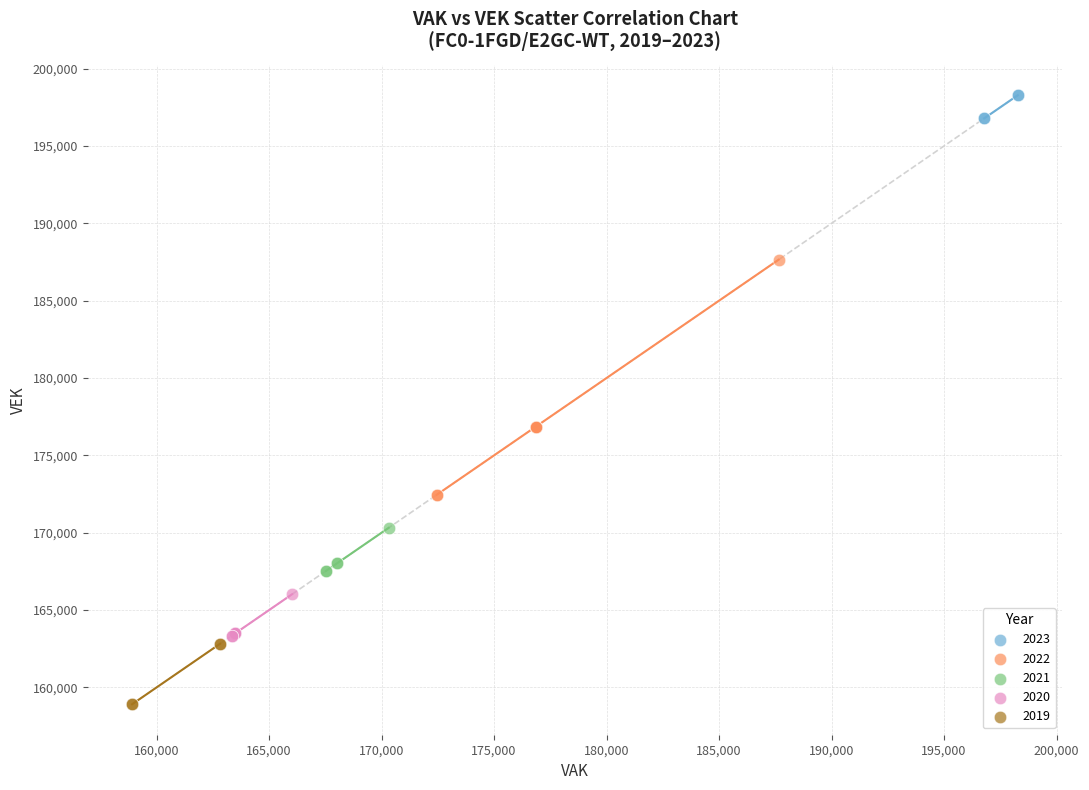

Which series contains the highest Y value?

2023